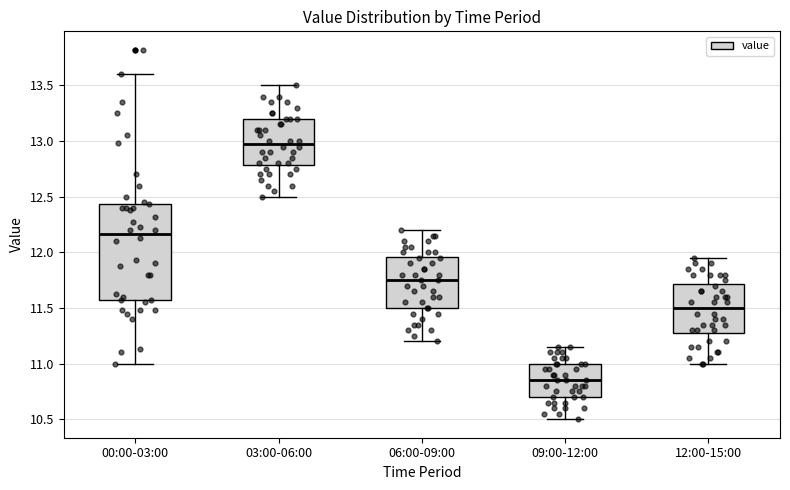

Reading left to right, transcribe this box plot: for each box, give where its median line is, the range the box spans, and where its two whiskers end, as read against the y-axis. The values are not printed on the chart, so give them approximately, as read against the axis.

00:00-03:00: median 12.15, box 11.55 to 12.45, whiskers 11.00 to 13.60
03:00-06:00: median 13.00, box 12.80 to 13.20, whiskers 12.50 to 13.50
06:00-09:00: median 11.75, box 11.50 to 11.95, whiskers 11.20 to 12.20
09:00-12:00: median 10.85, box 10.70 to 11.00, whiskers 10.50 to 11.15
12:00-15:00: median 11.50, box 11.30 to 11.70, whiskers 11.00 to 11.95